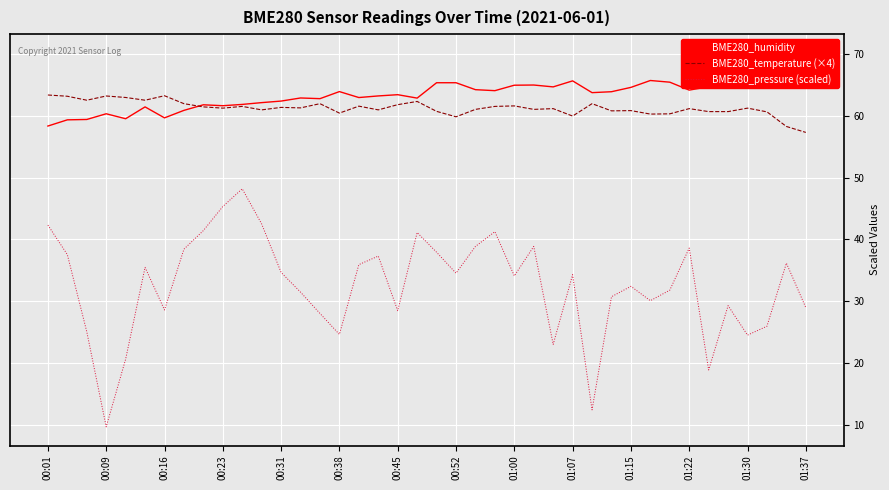

Rank the series at 31 from lowest to highest value.

BME280_pressure (scaled), BME280_temperature (×4), BME280_humidity